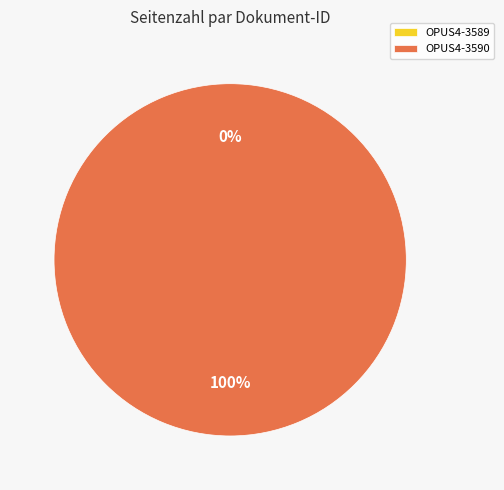

Which category has the smallest portion of the pie?

OPUS4-3589